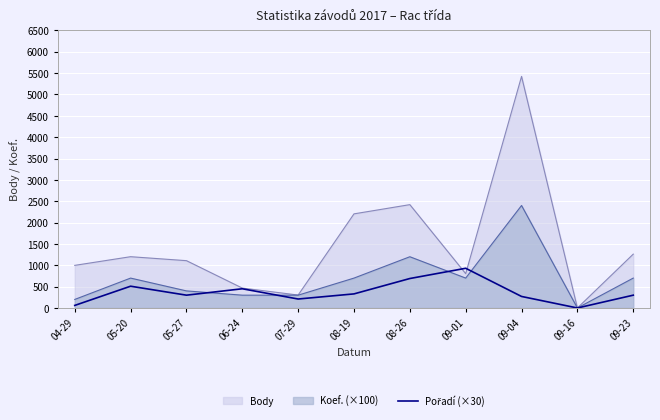

Which series has the largest range (max minus min)?

Body